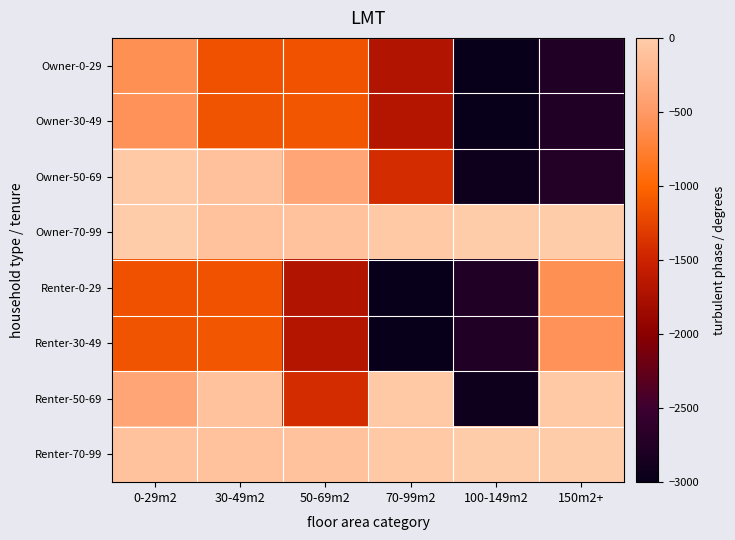

What is the spread (max minus min) of values at 0-29m2?

1152.5